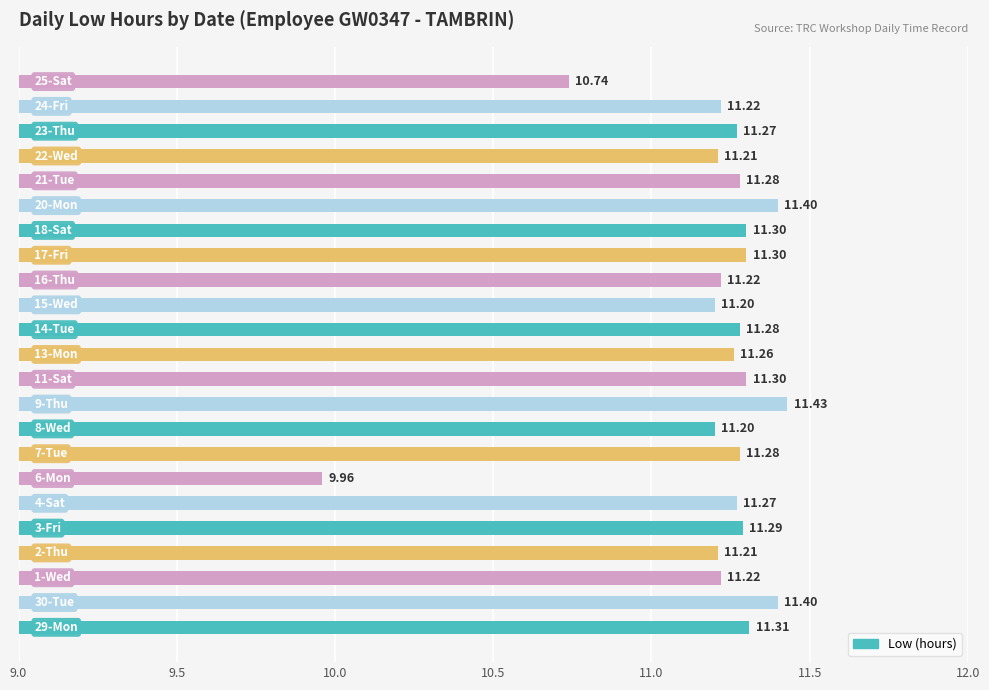

What is the difference between the maximum and minimum values?

1.5